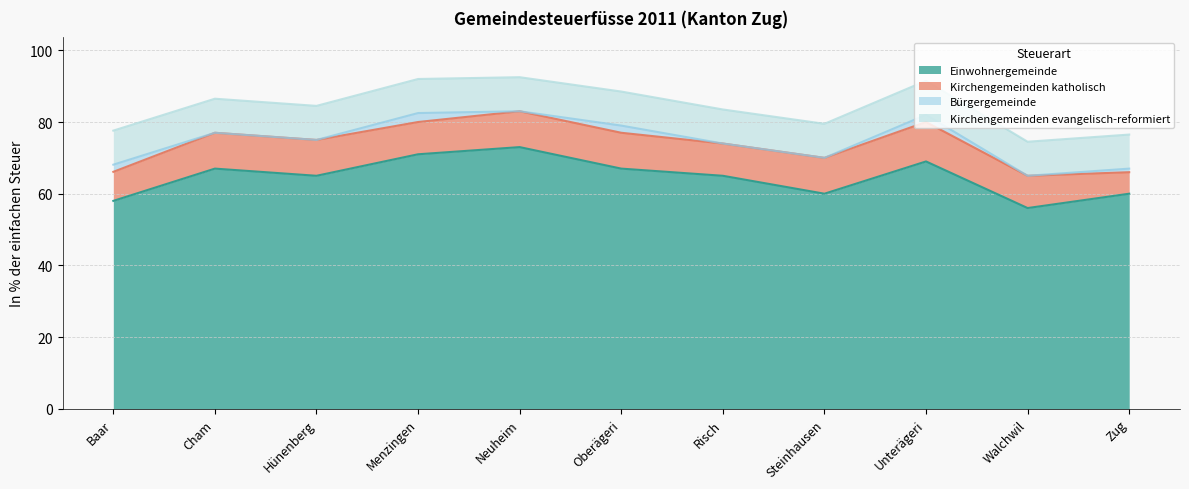

The Kirchengemeinden evangelisch-reformiert series shows 5.3 at Unterägeri. True or false?

False